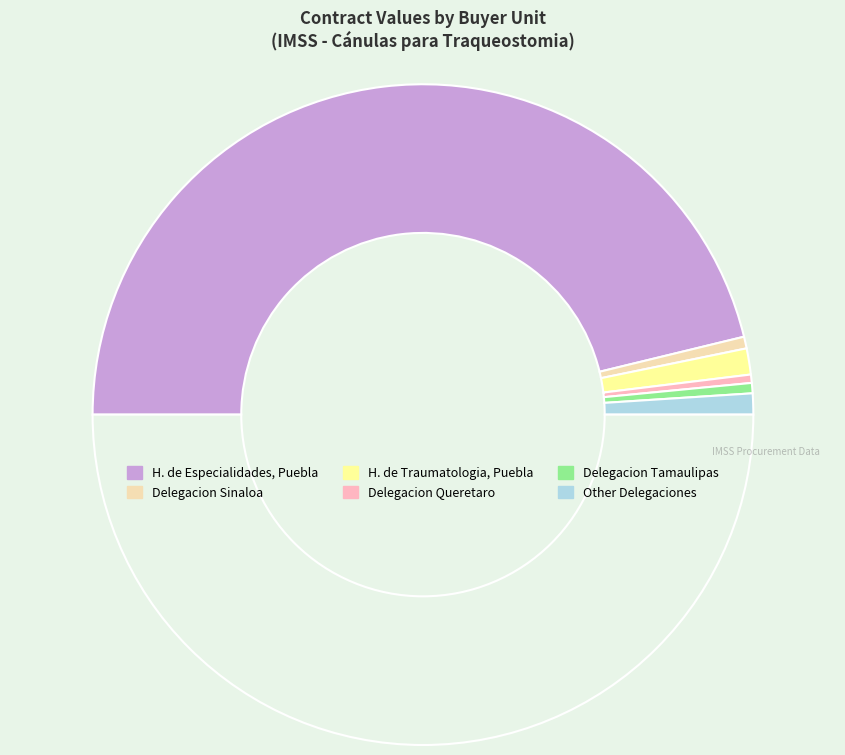

Which slice is the largest?

H. de Especialidades, Puebla